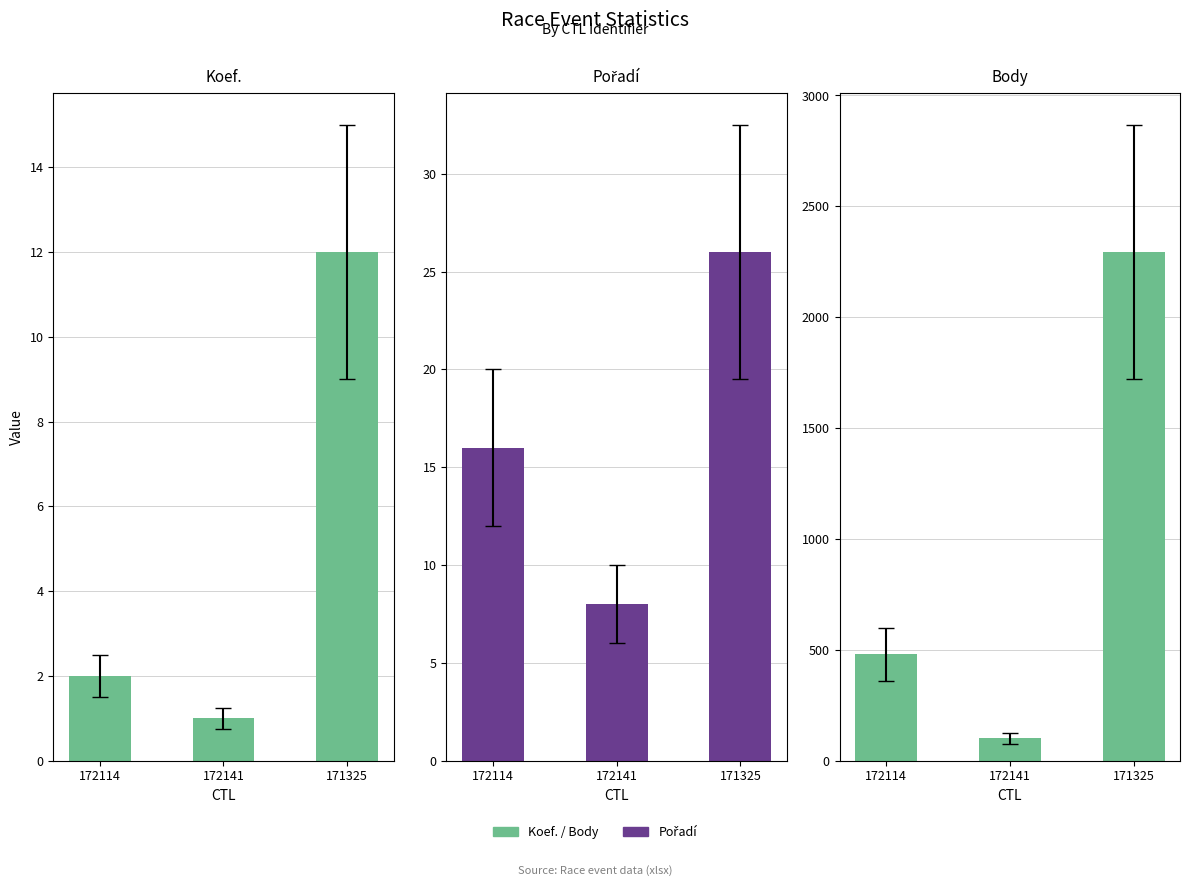

What is the difference between the Body values at 171325 and 172114?

1815